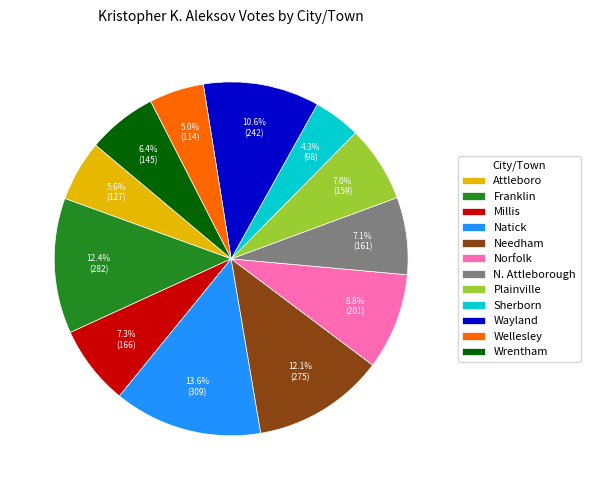

To the nearest percent, what is the average slice percentage?

8%